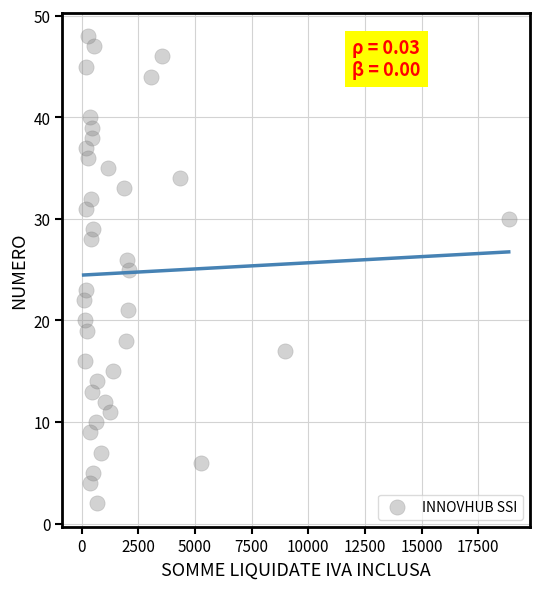

What is the range of Y values (max minus min)?

46